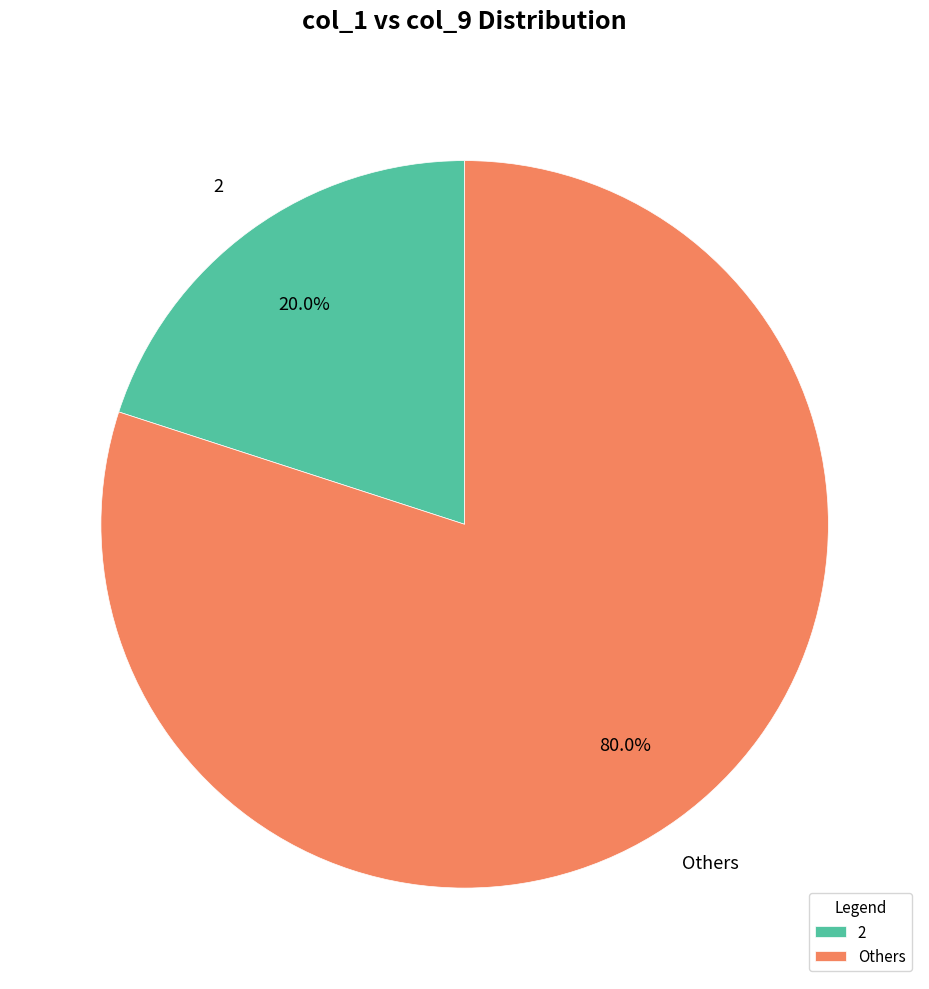

Which slice is the largest?

Others